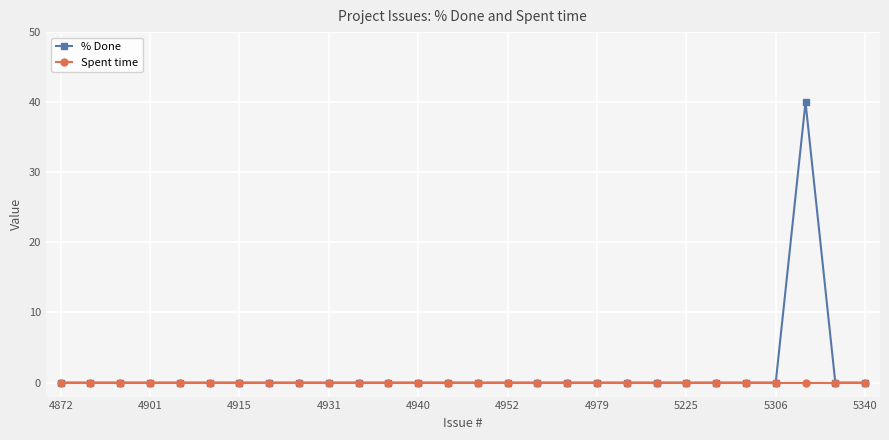

Which series has the largest range (max minus min)?

% Done